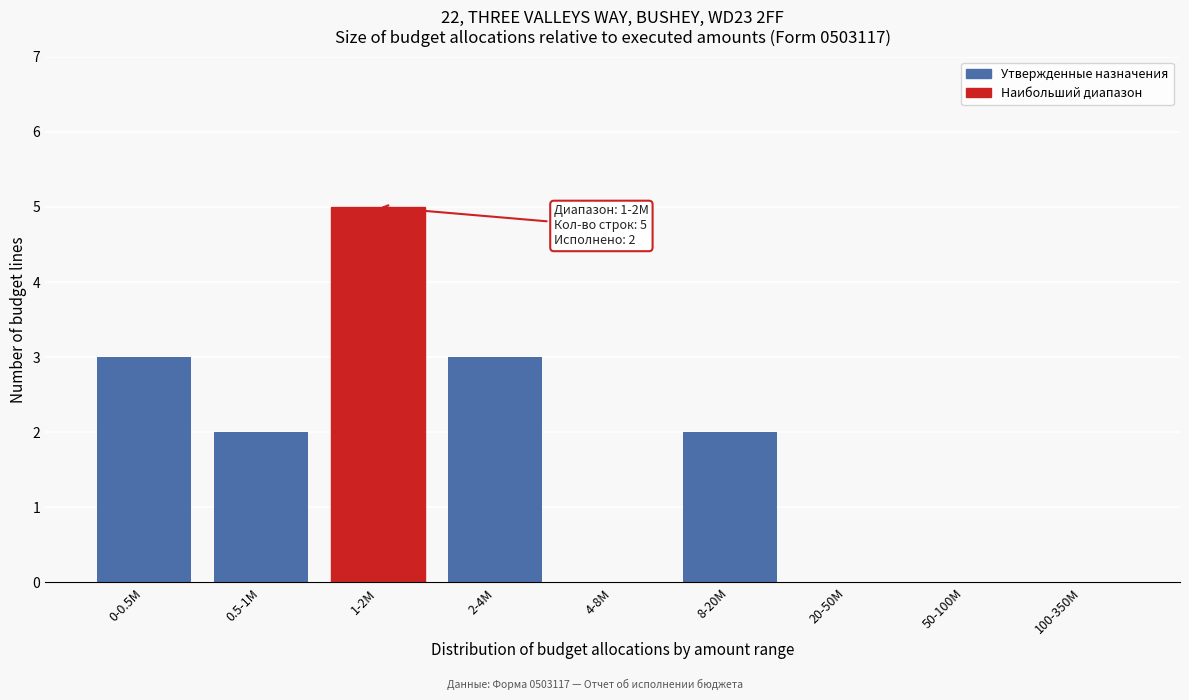

Reading right to left, what are all the values shown in this chart?

100-350M=0	50-100M=0	20-50M=0	8-20M=2	4-8M=0	2-4M=3	1-2M=5	0.5-1M=2	0-0.5M=3